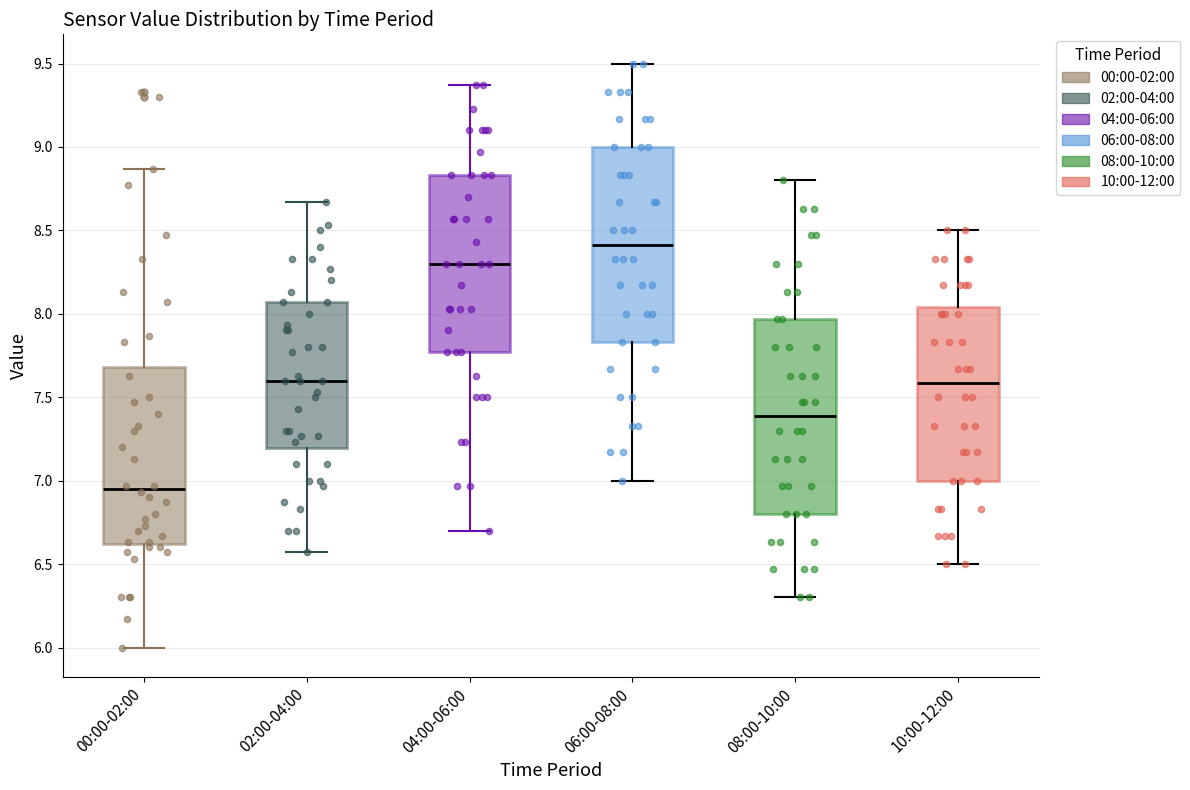

Where is the lower edge of the box for 10:00-12:00 on the y-axis? The values are not printed on the chart, so give them approximately, as read against the axis.

7.00